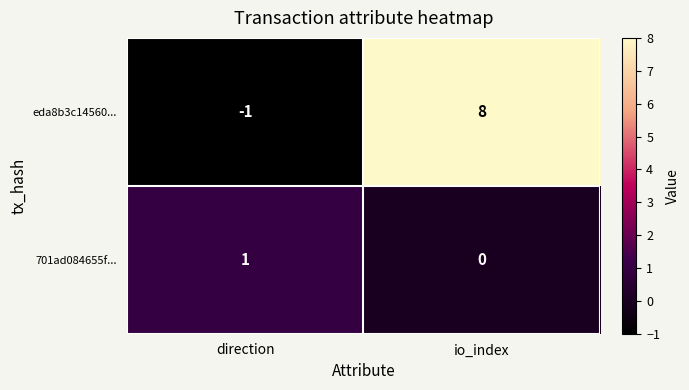

Rank the series by their average value, from lowest to highest.

701ad084655f..., eda8b3c14560...